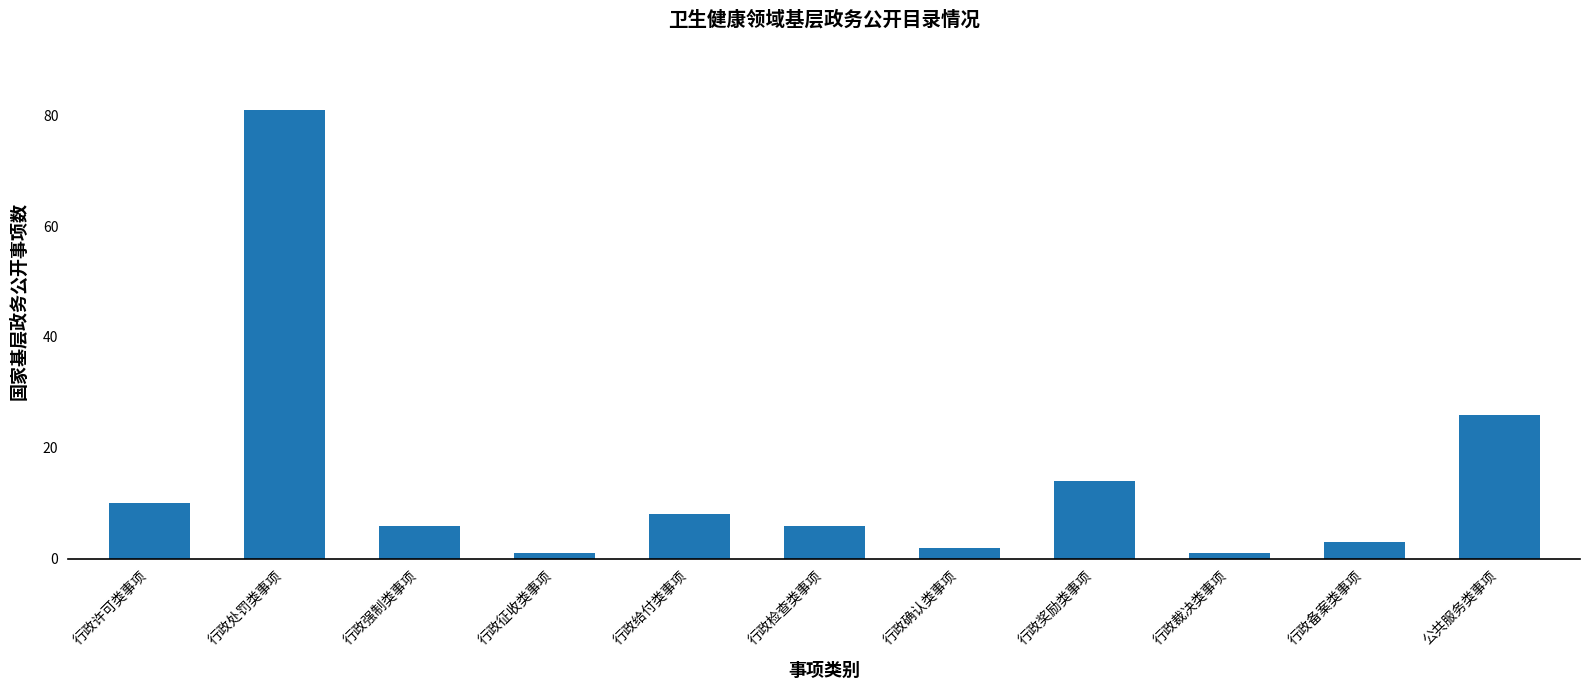

What is the ratio of the value at 行政备案类事项 to the value at 公共服务类事项?

0.1